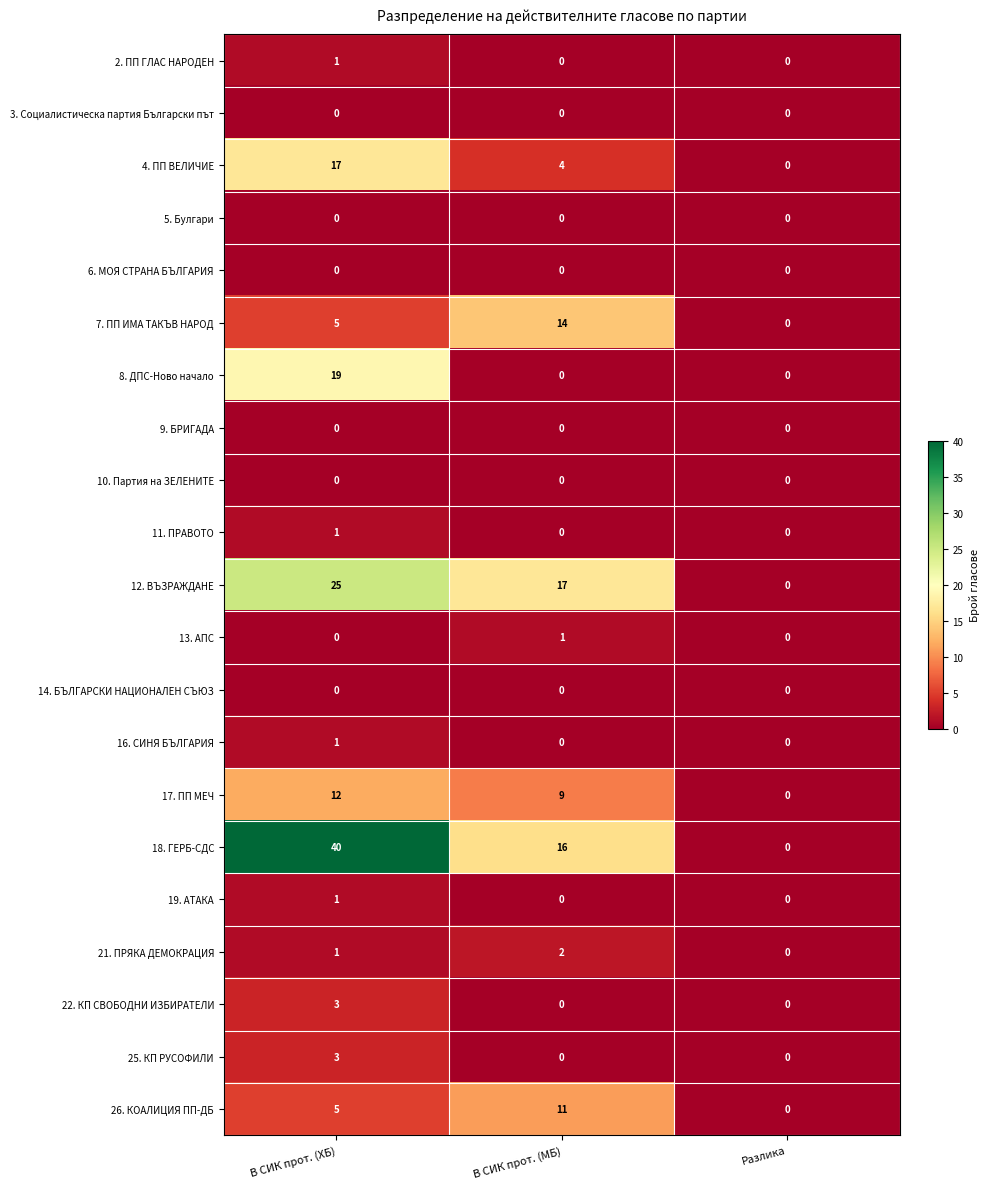

How many data points does each series have?

3